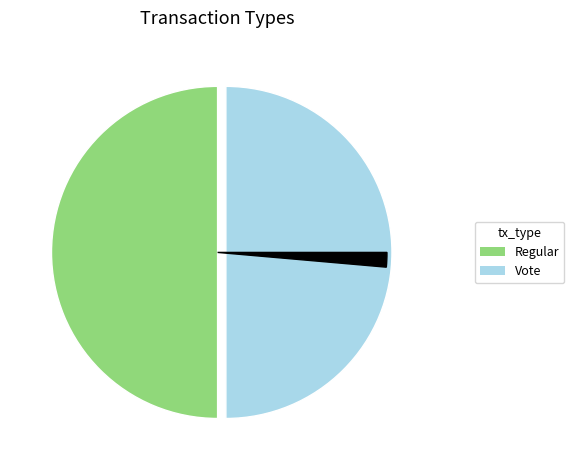

Approximately how many times larger is the value at Vote compared to Regular?

1.0